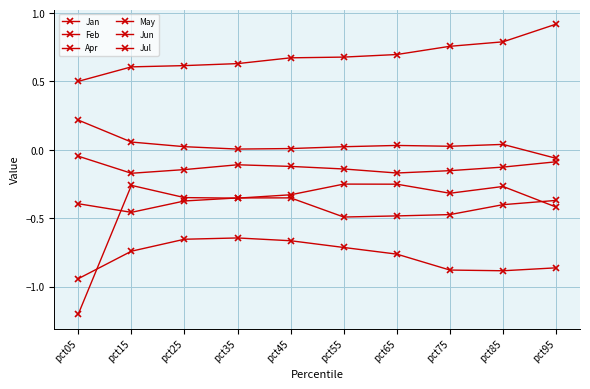

Reading left to right, extract all data points from this chart.

Jan: -0.4	-0.5	-0.4	-0.4	-0.4	-0.5	-0.5	-0.5	-0.4	-0.4
Feb: -1.2	-0.3	-0.3	-0.4	-0.3	-0.3	-0.3	-0.3	-0.3	-0.4
Apr: -0.9	-0.7	-0.7	-0.6	-0.7	-0.7	-0.8	-0.9	-0.9	-0.9
May: 0.5	0.6	0.6	0.6	0.7	0.7	0.7	0.8	0.8	0.9
Jun: 0.2	0.1	0.0	0.0	0.0	0.0	0.0	0.0	0.0	-0.1
Jul: -0.0	-0.2	-0.1	-0.1	-0.1	-0.1	-0.2	-0.2	-0.1	-0.1